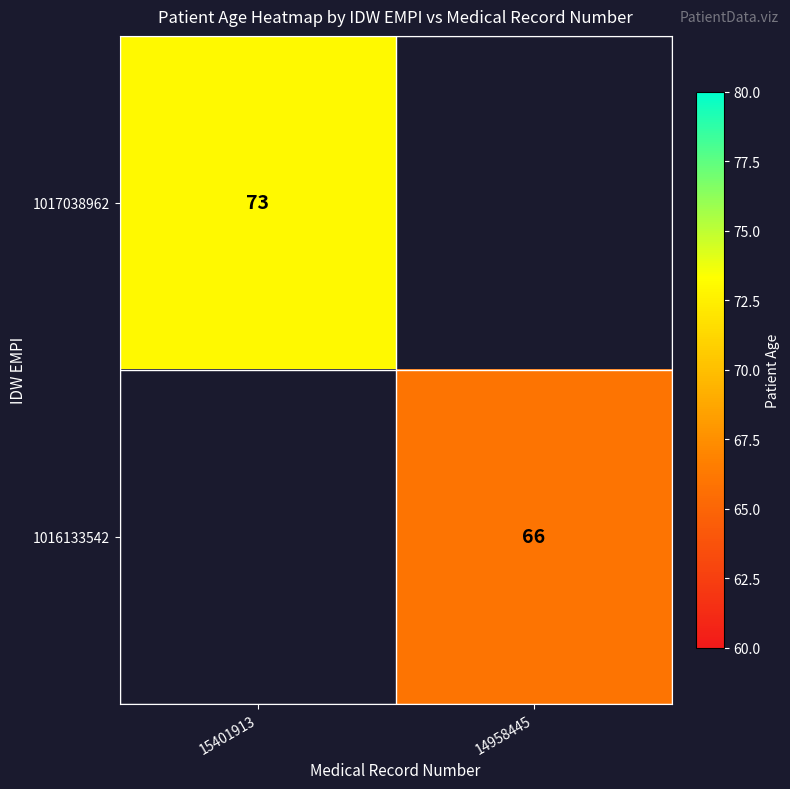

The 1016133542 series shows 66 at 14958445. True or false?

True